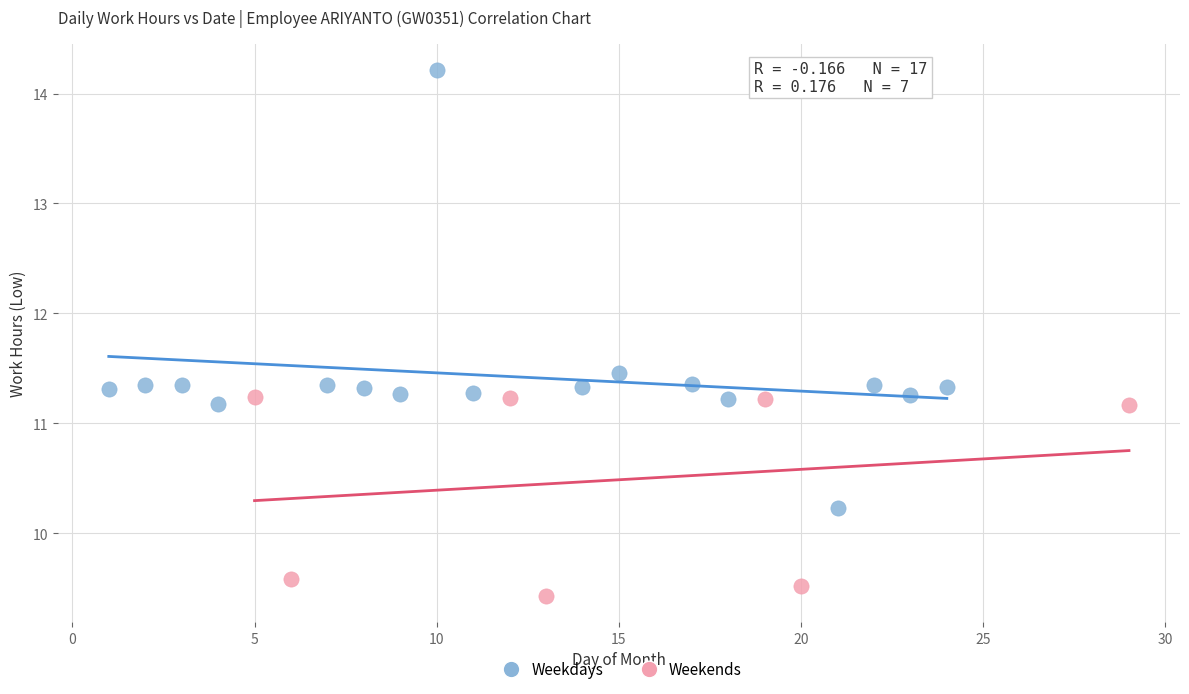

Which series reaches the maximum Y coordinate?

Weekdays